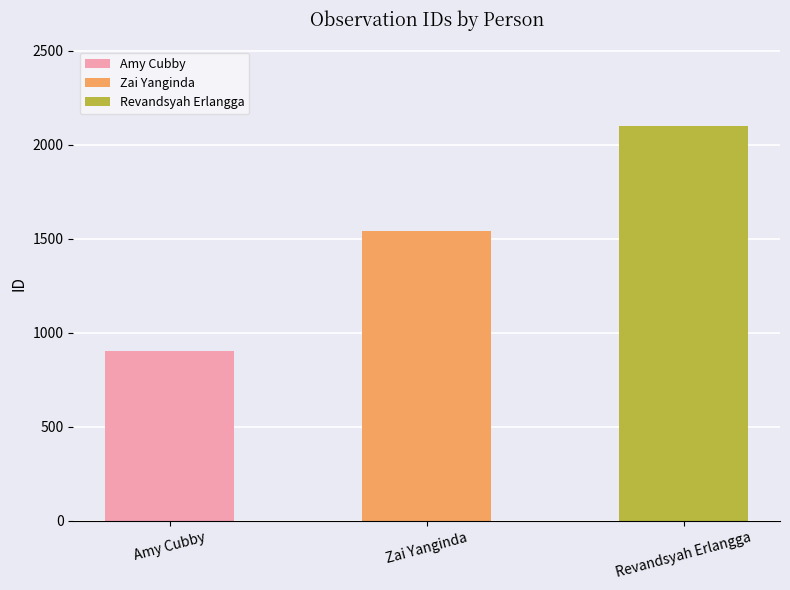

Rank the categories by value from highest to lowest.

Revandsyah Erlangga, Zai Yanginda, Amy Cubby